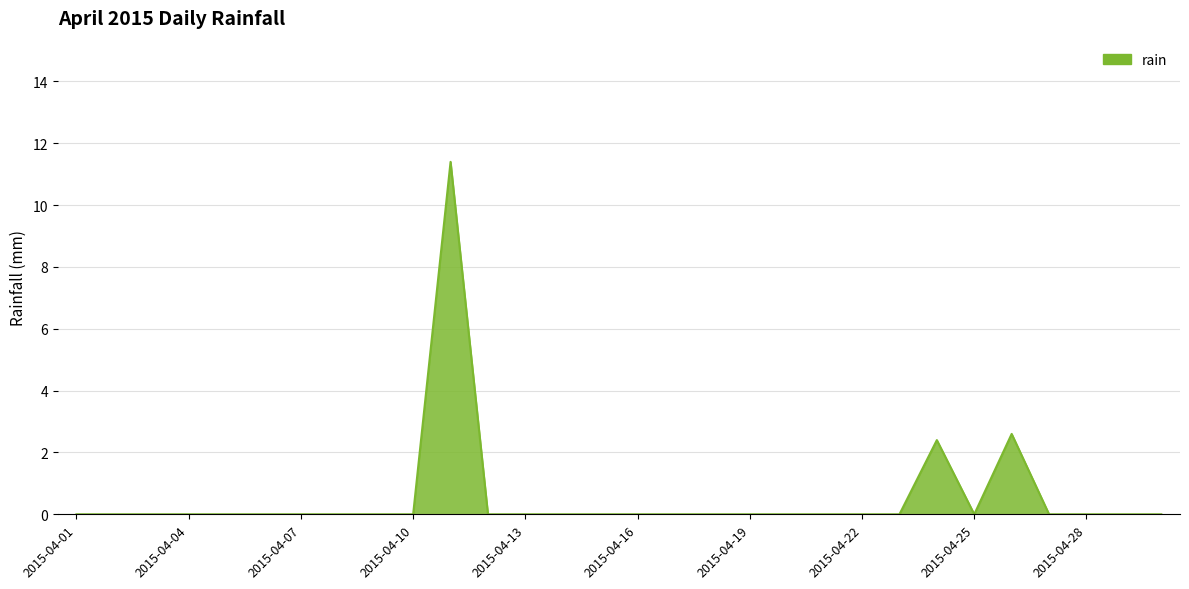

What is the difference between the maximum and minimum values?

11.4